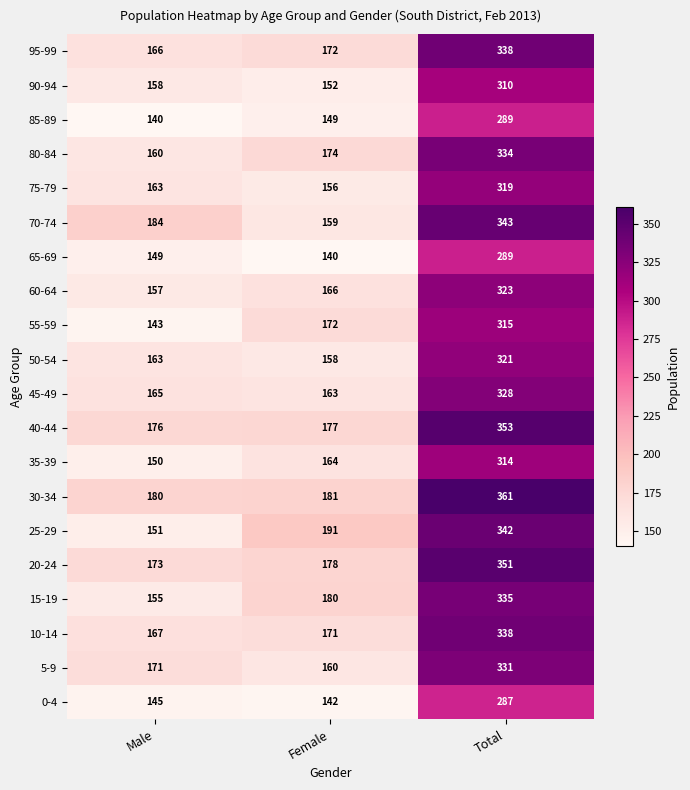

True or false: 40-44 has a value of 266 at Male.

False